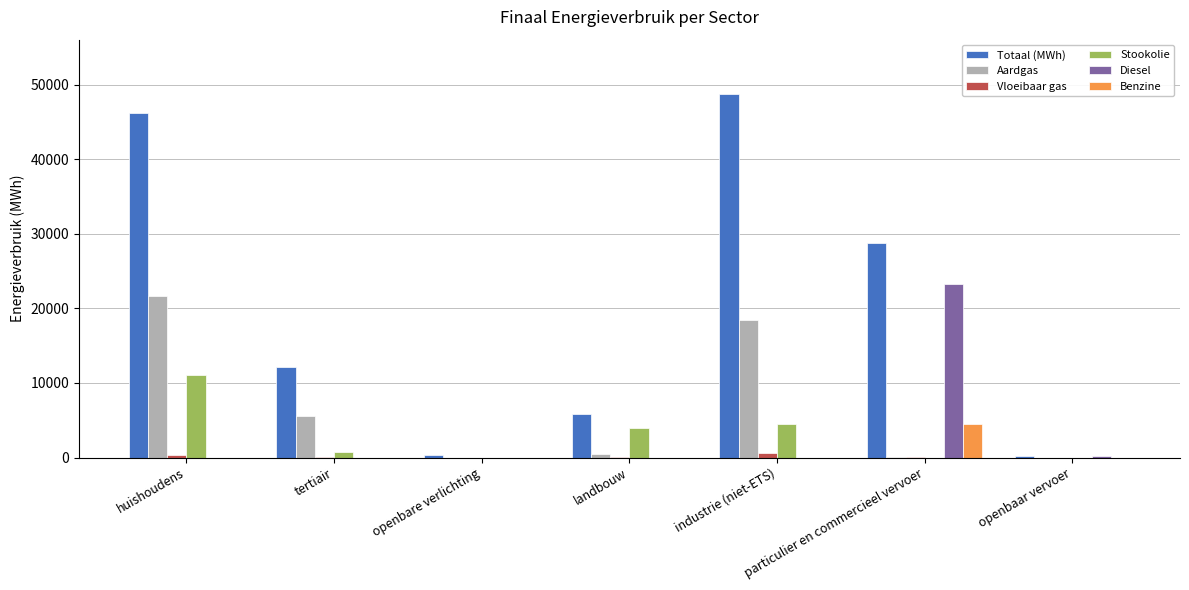

The value of Totaal (MWh) at huishoudens is 46240.0. True or false?

True